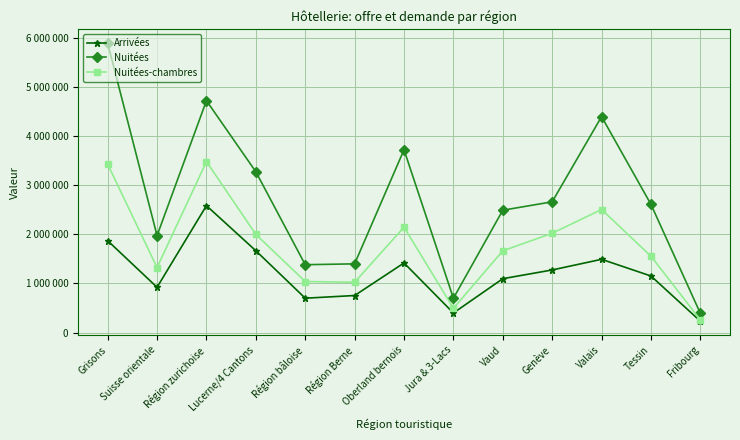

True or false: Nuitées-chambres and Nuitées cross at least once.

False